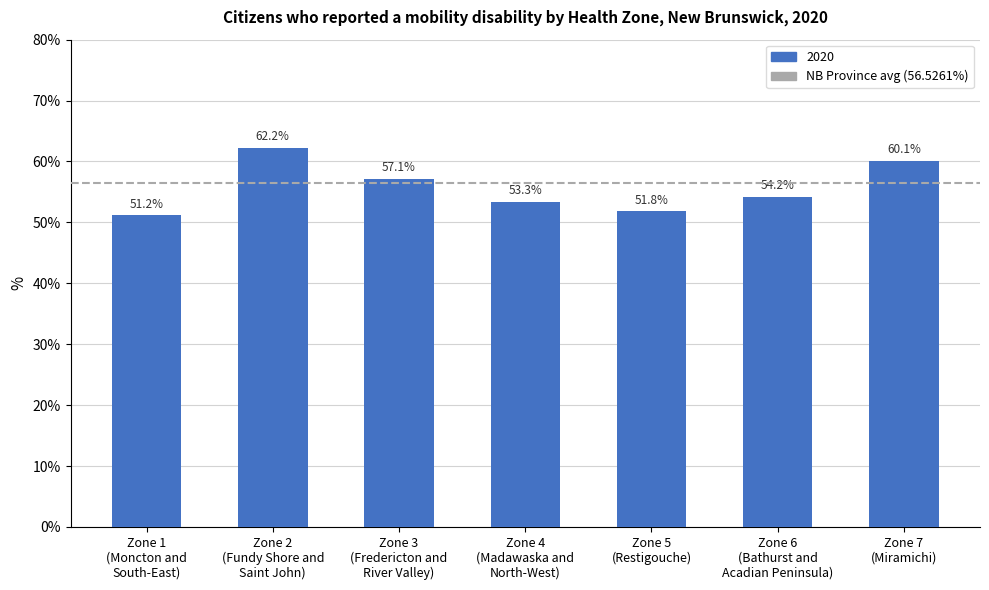

What is the label of the 2nd bar from the right?

Zone 6
(Bathurst and
Acadian Peninsula)